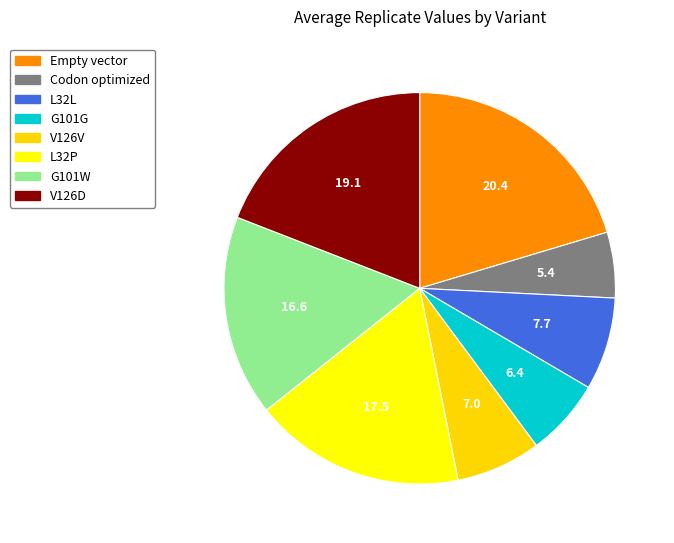

Which slice is the smallest?

Codon optimized